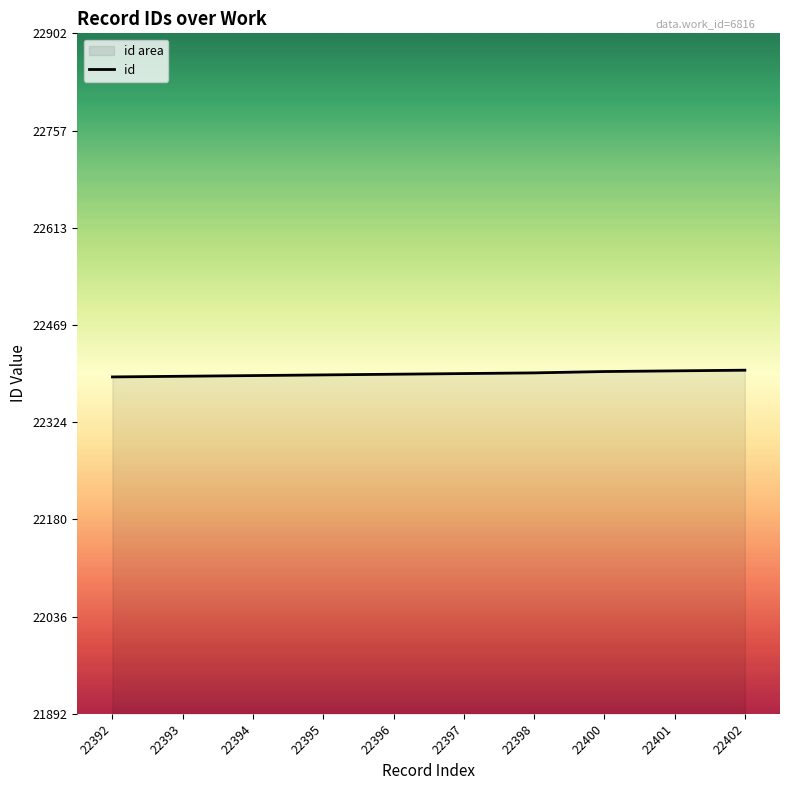

What is the difference between the values at 22401 and 22402?

1